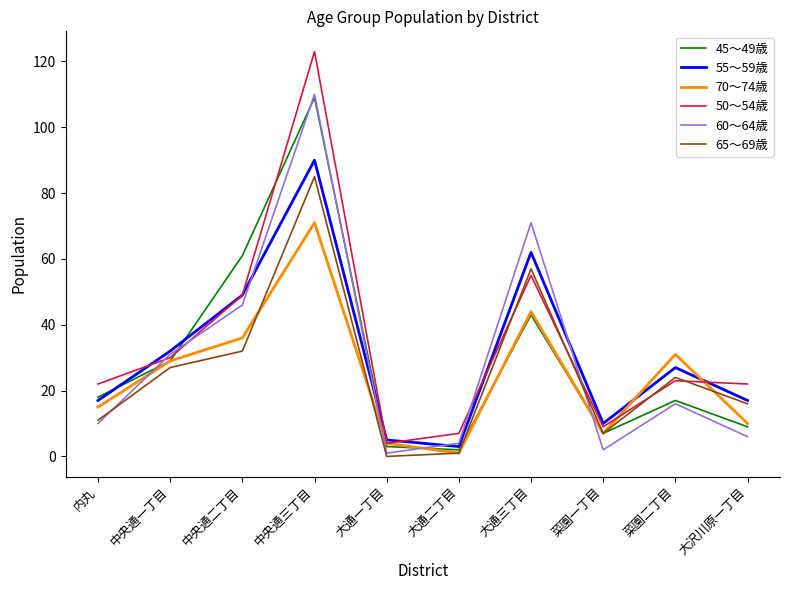

The value of 65～69歳 at 中央通一丁目 is 41. True or false?

False